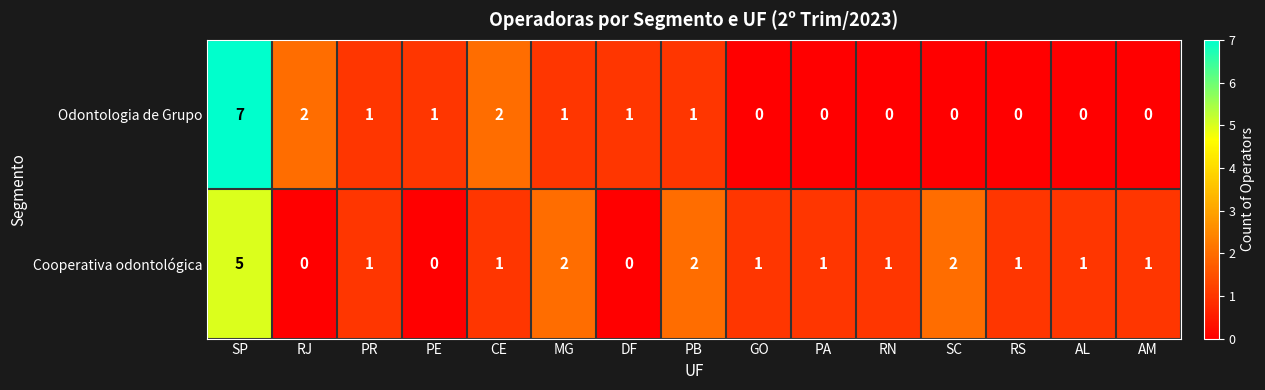

Where does the Cooperativa odontológica series first go above 1?

SP